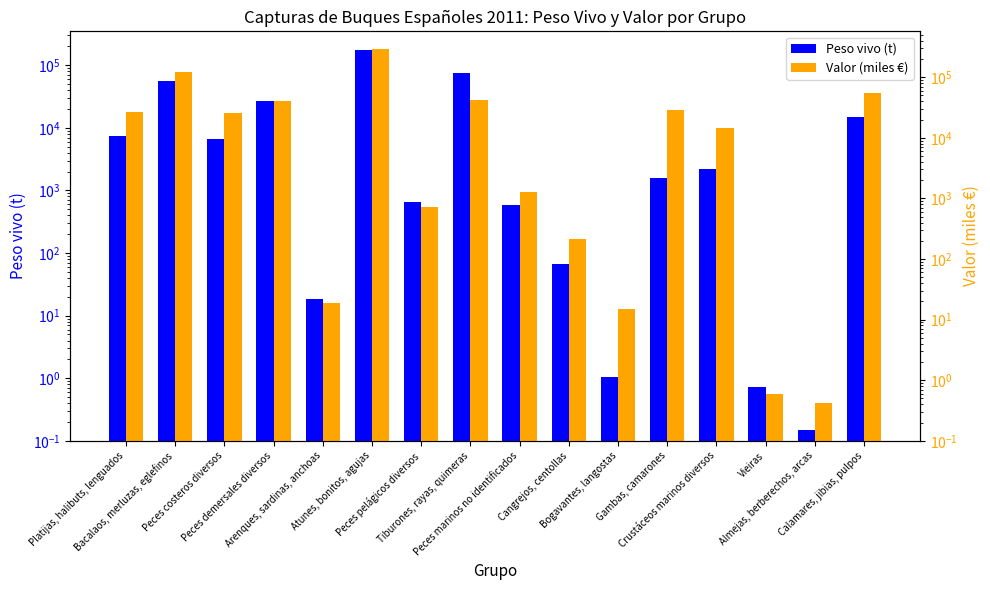

List the series in order of their overall mean, highest first.

Valor (miles €), Peso vivo (t)